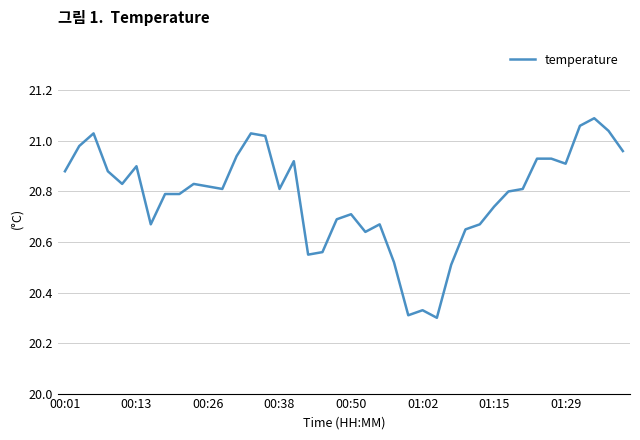

What is the difference between the maximum and minimum values?

0.8